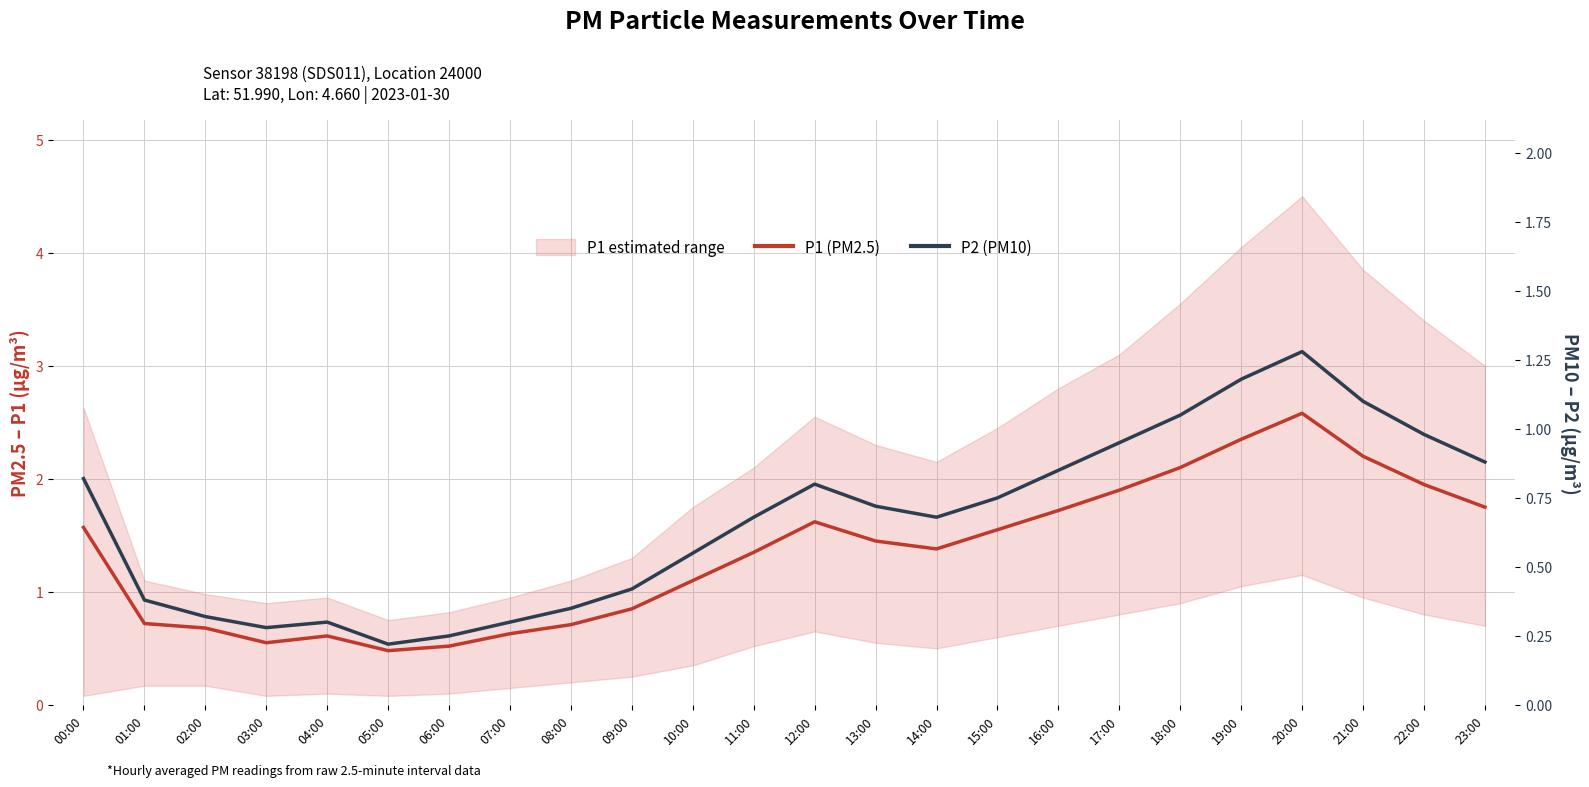

At which category does the chart reach its minimum across all series?

05:00